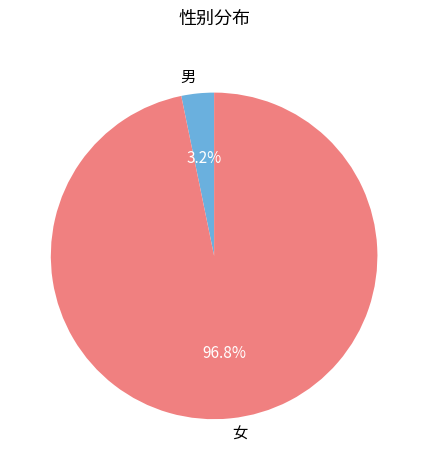

Is 男 the majority of the pie?

No